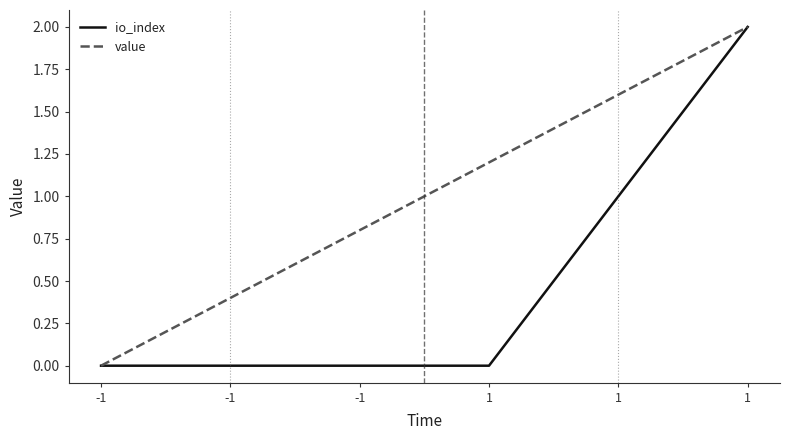

How many lines are shown in the chart?

2